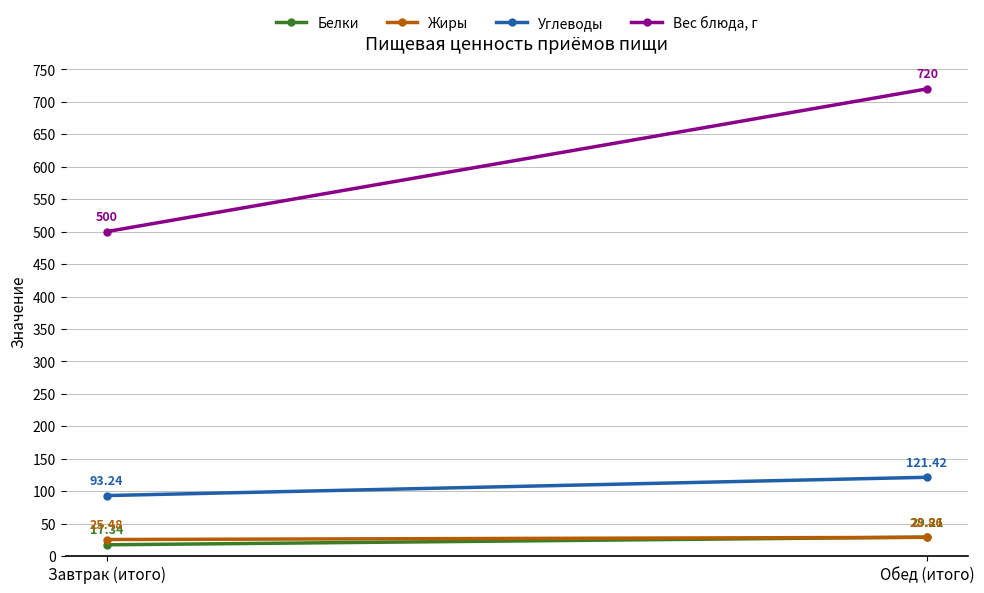

Reading left to right, transcribe all the data shown in this chart.

Белки: 17.3	29.2
Жиры: 25.5	28.9
Углеводы: 93.2	121.4
Вес блюда, г: 500.0	720.0